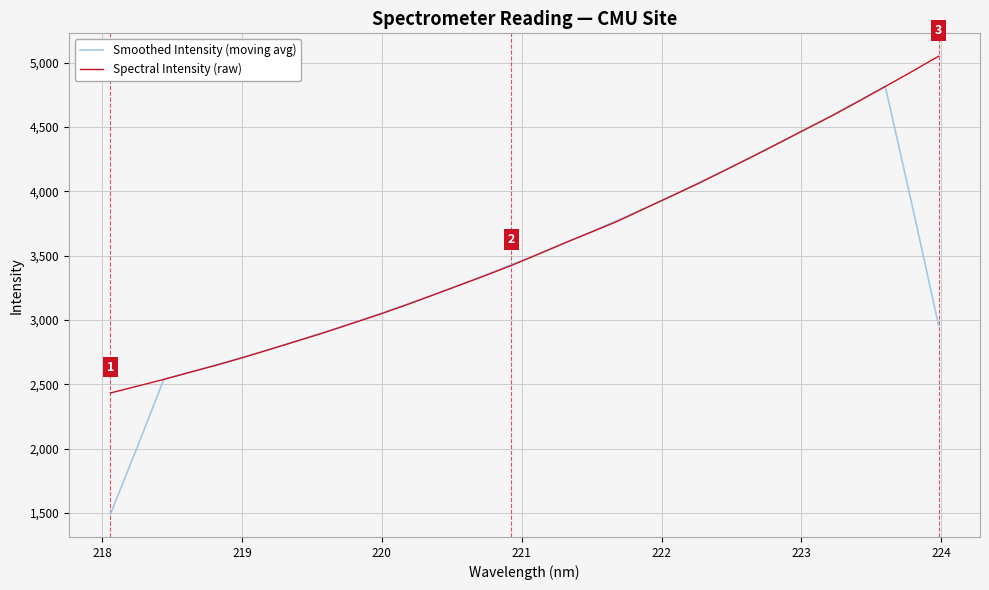

True or false: Smoothed Intensity (moving avg) has more than 0 interior local peaks.

True